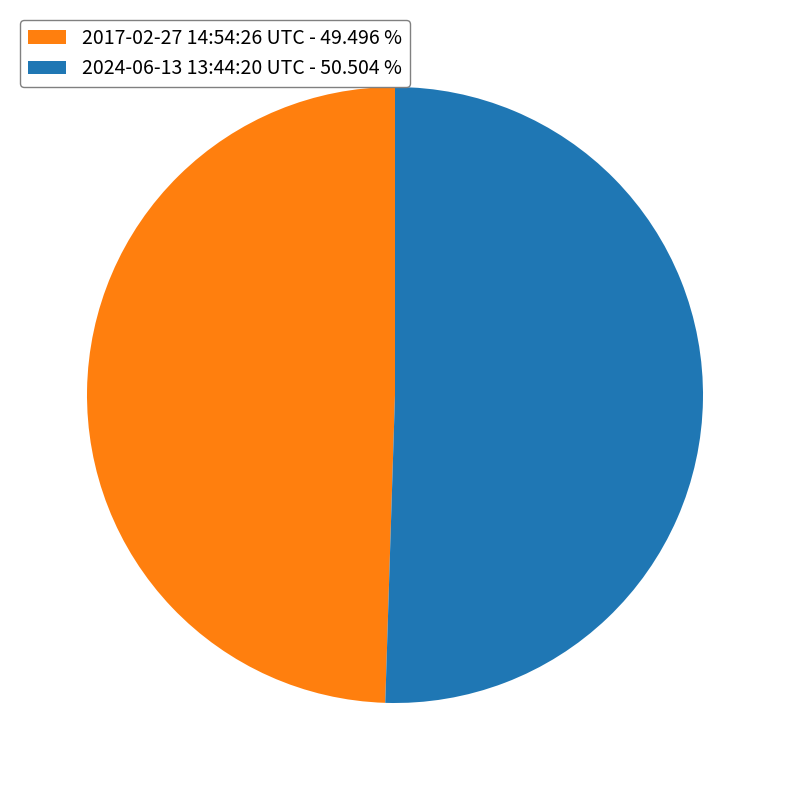

How many segments does this pie chart have?

2